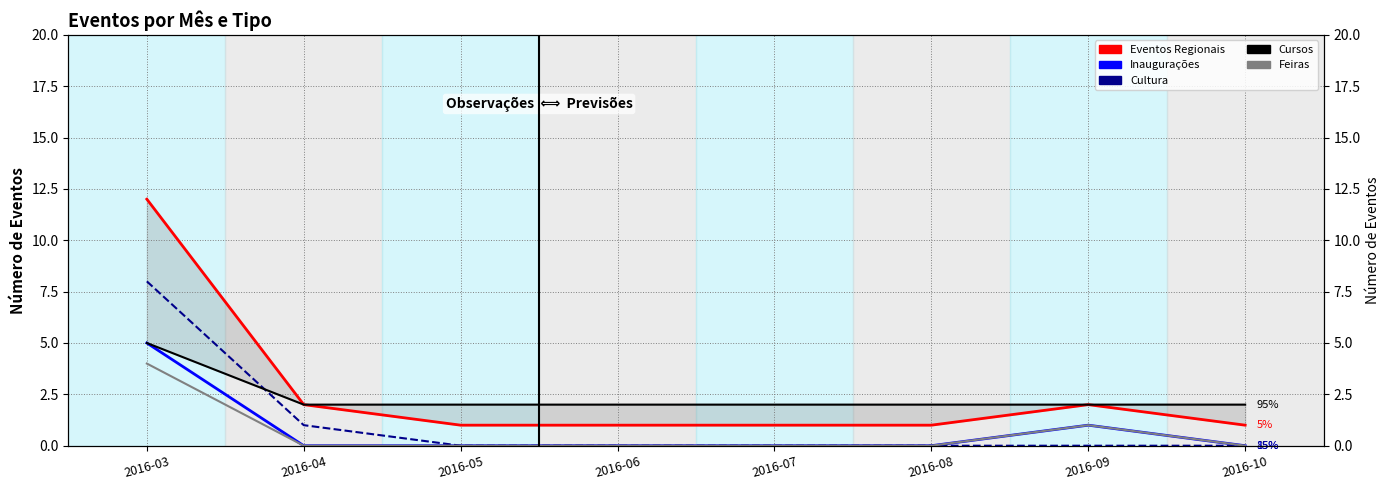

Which series changed the most between 2016-07 and 2016-10?

Eventos Regionais